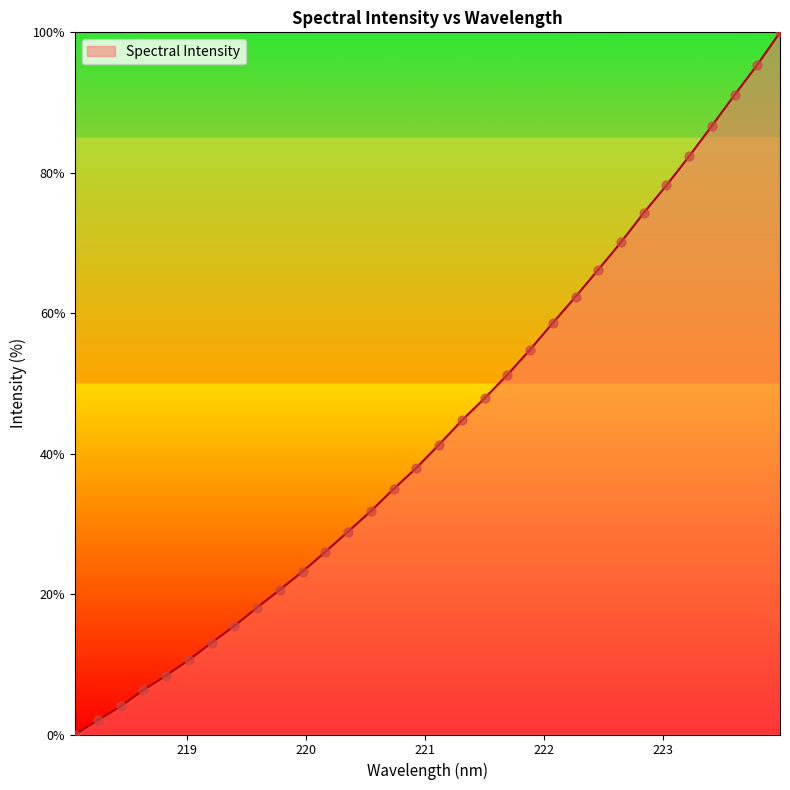

What is the greatest value displayed?

100.0